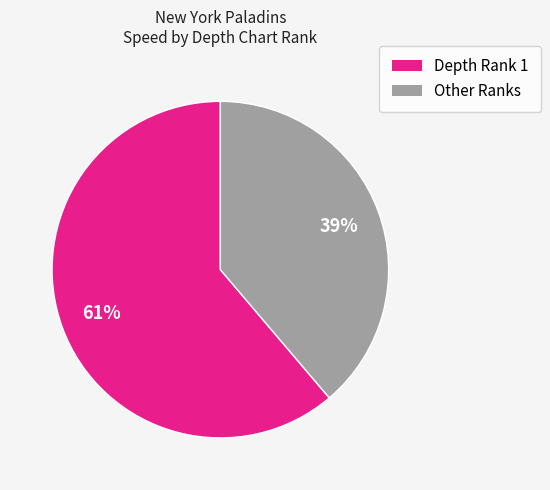

Is there a majority slice in this chart?

Yes